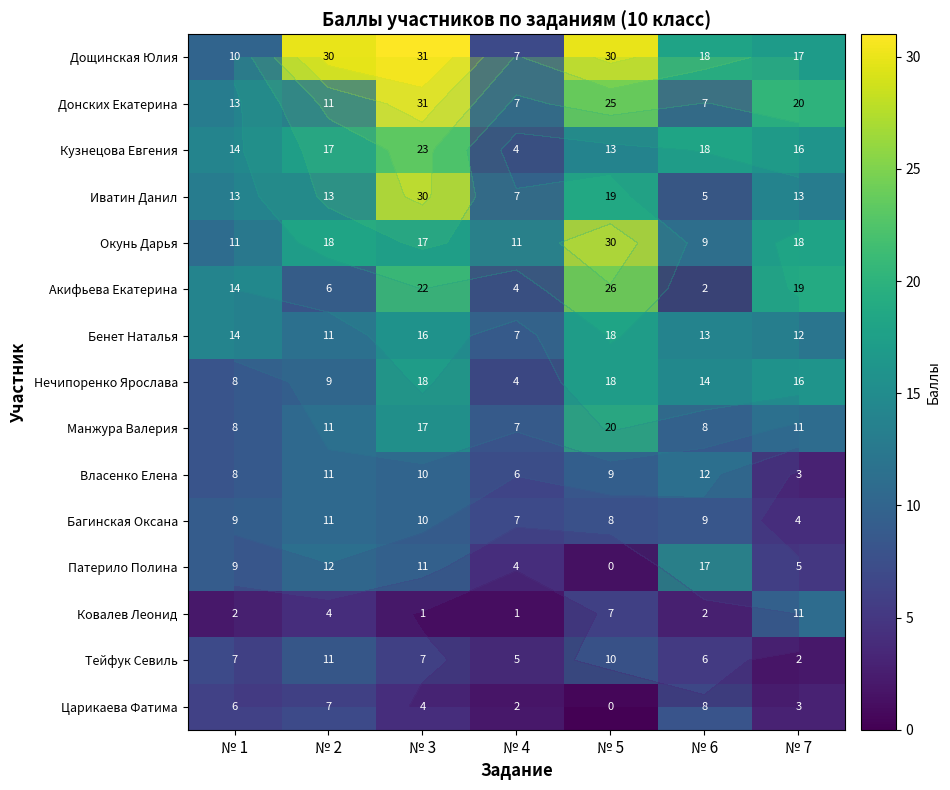

Which series has the largest total across all categories?

Дощинская Юлия